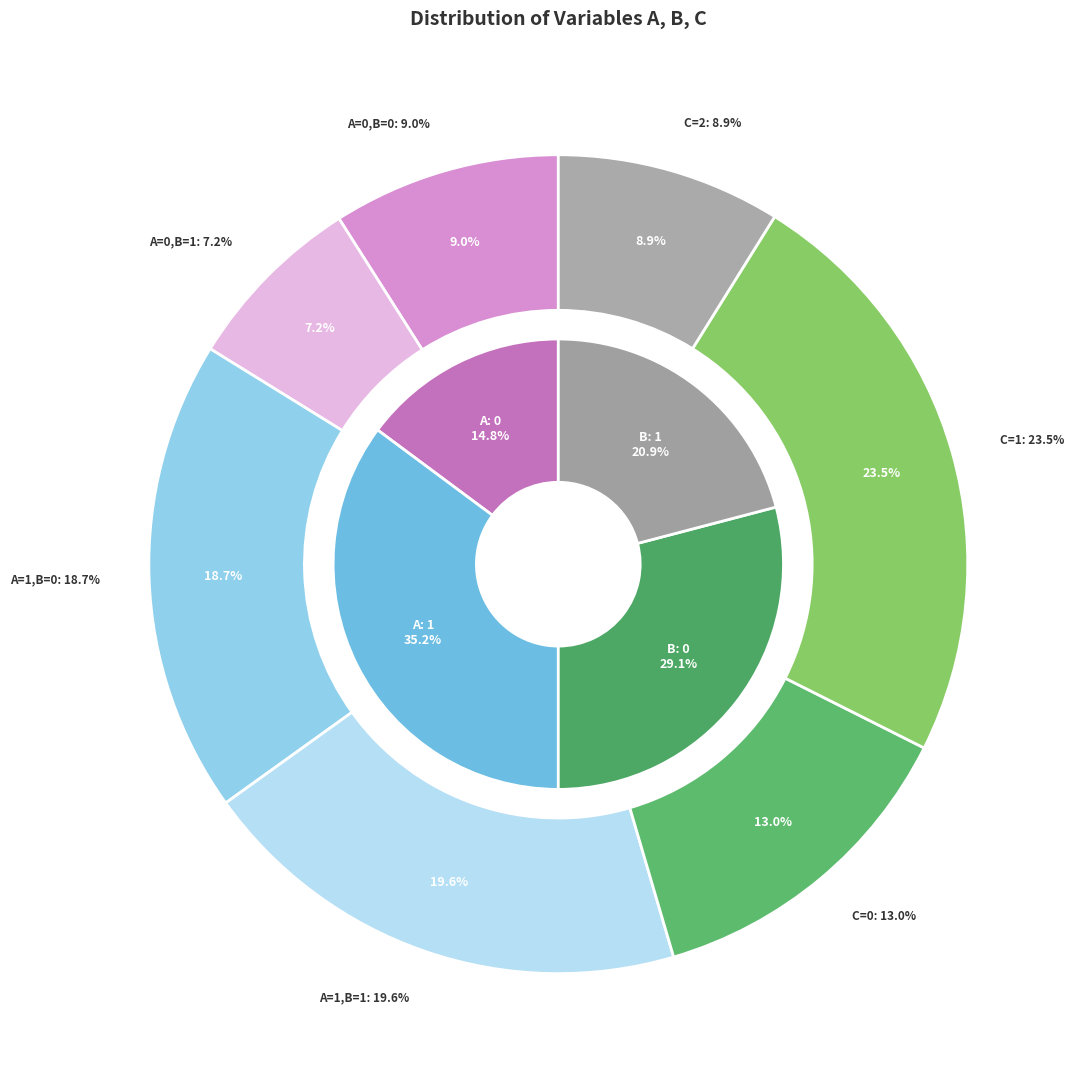

To the nearest percent, what is the average slice percentage?

14%